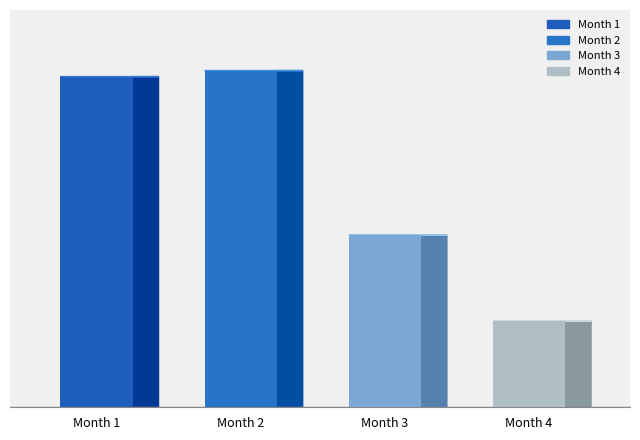

List the labels in order of value, smallest first.

Month 4, Month 3, Month 1, Month 2